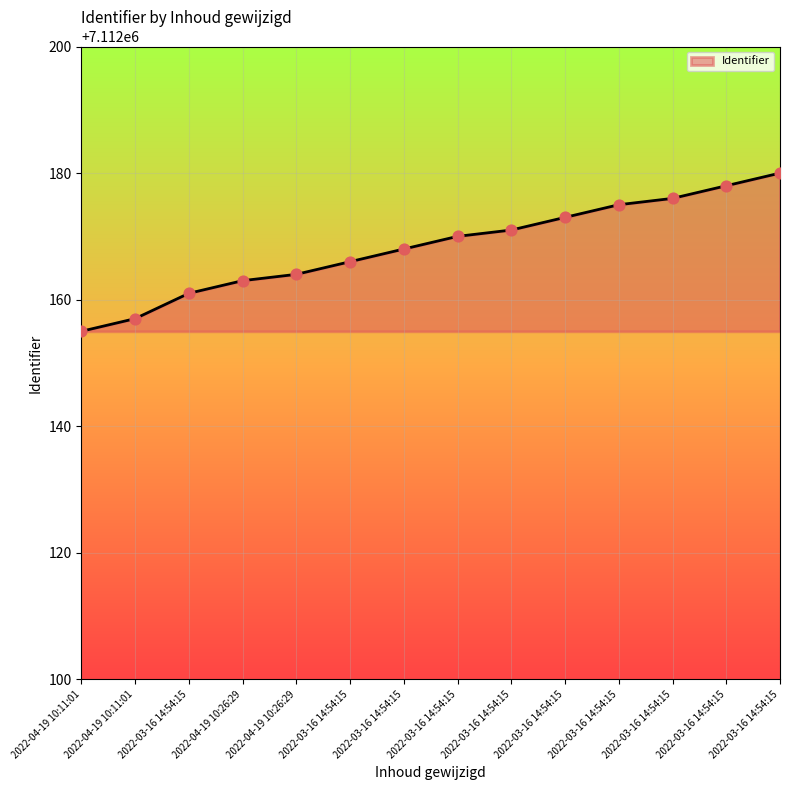

How many lines are shown in the chart?

1